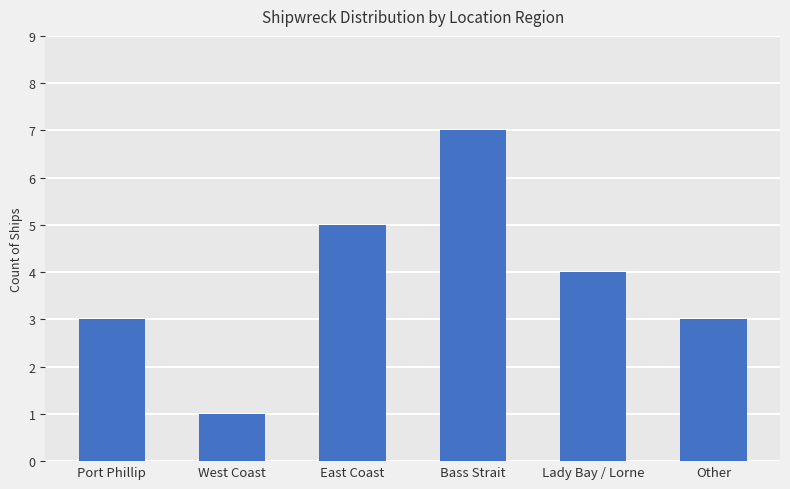

True or false: the data shows 2 at West Coast.

False